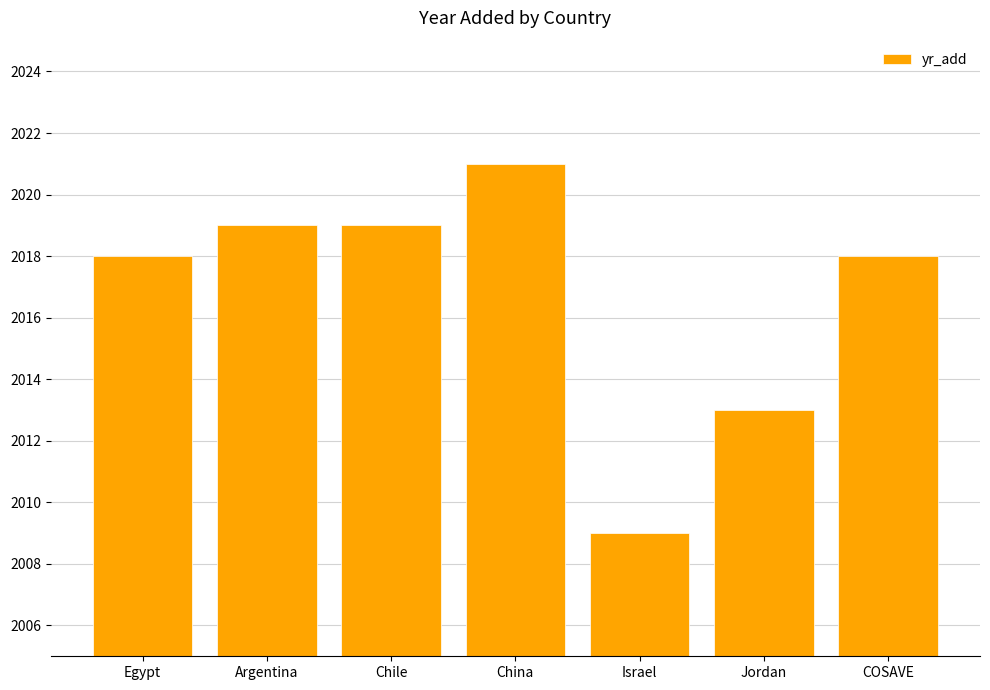

What position from the left is Argentina?

2